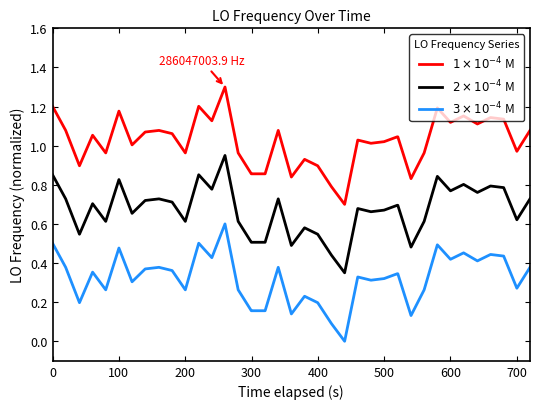

What is the greatest value displayed?

1.3